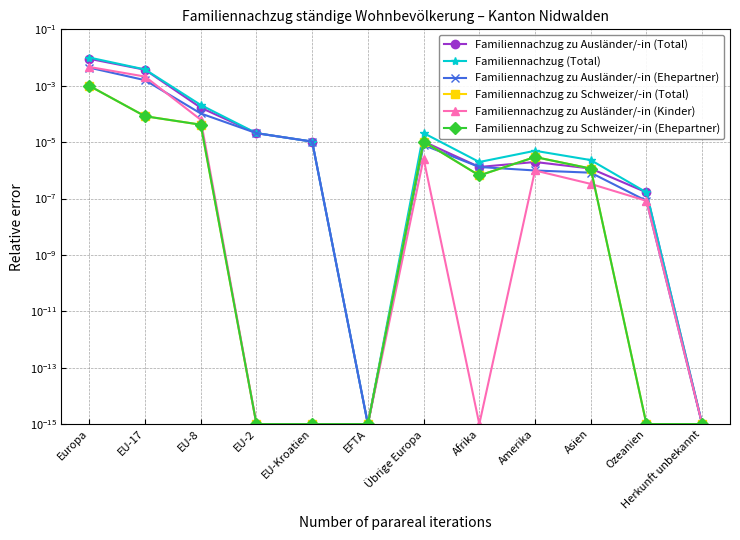

What is the label of the 10th point from the left?

Asien